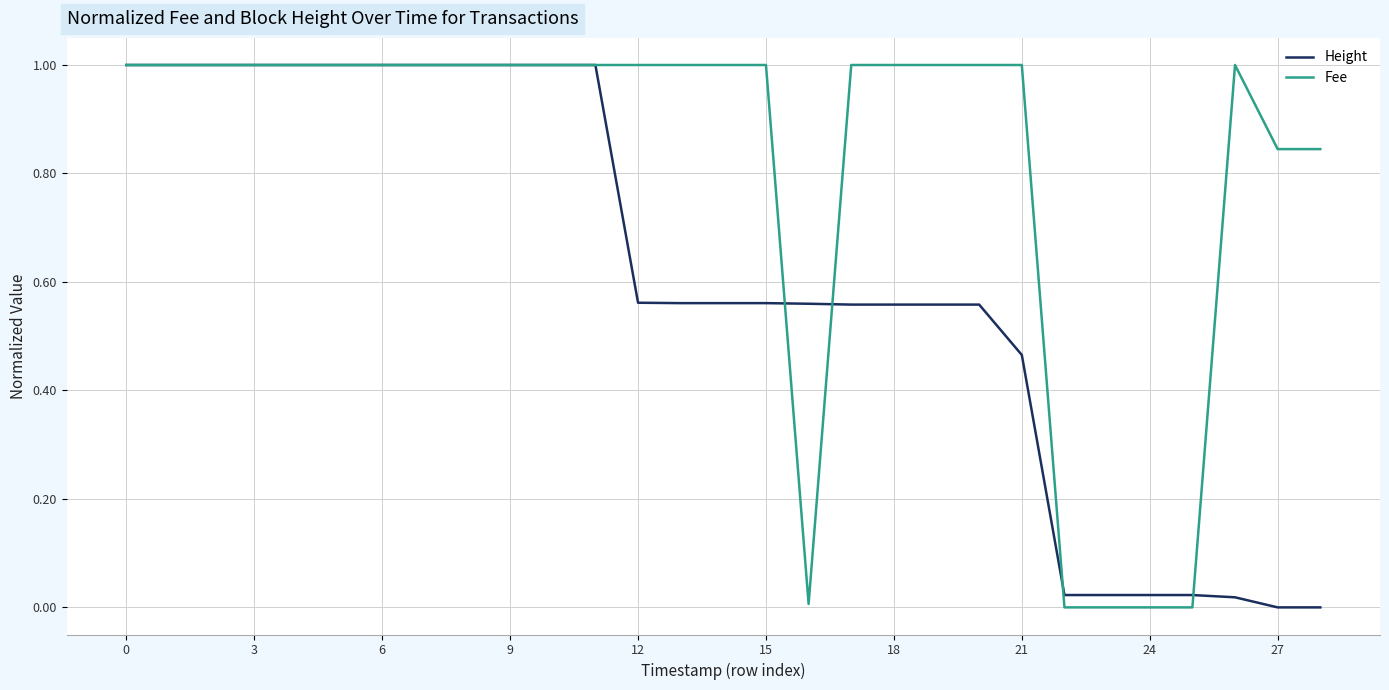

How many lines are shown in the chart?

2